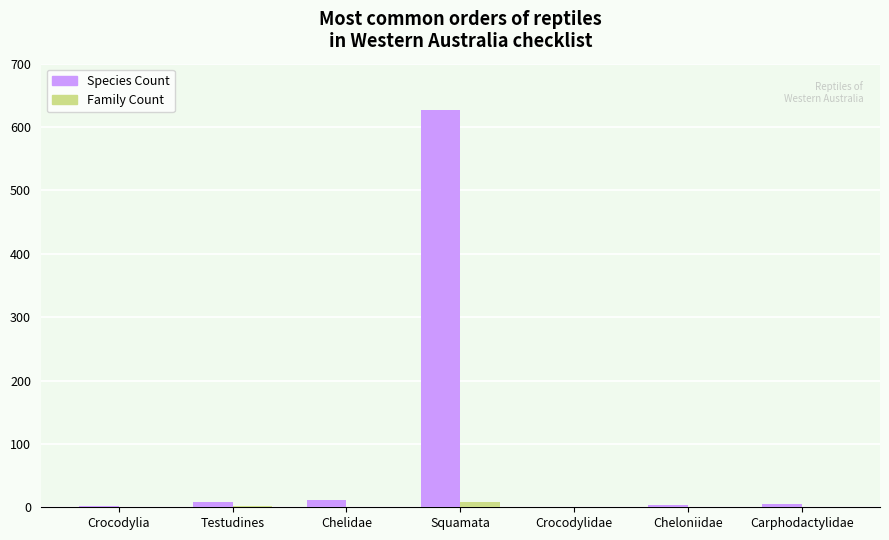

How many values in the Family Count series exceed 1?

2